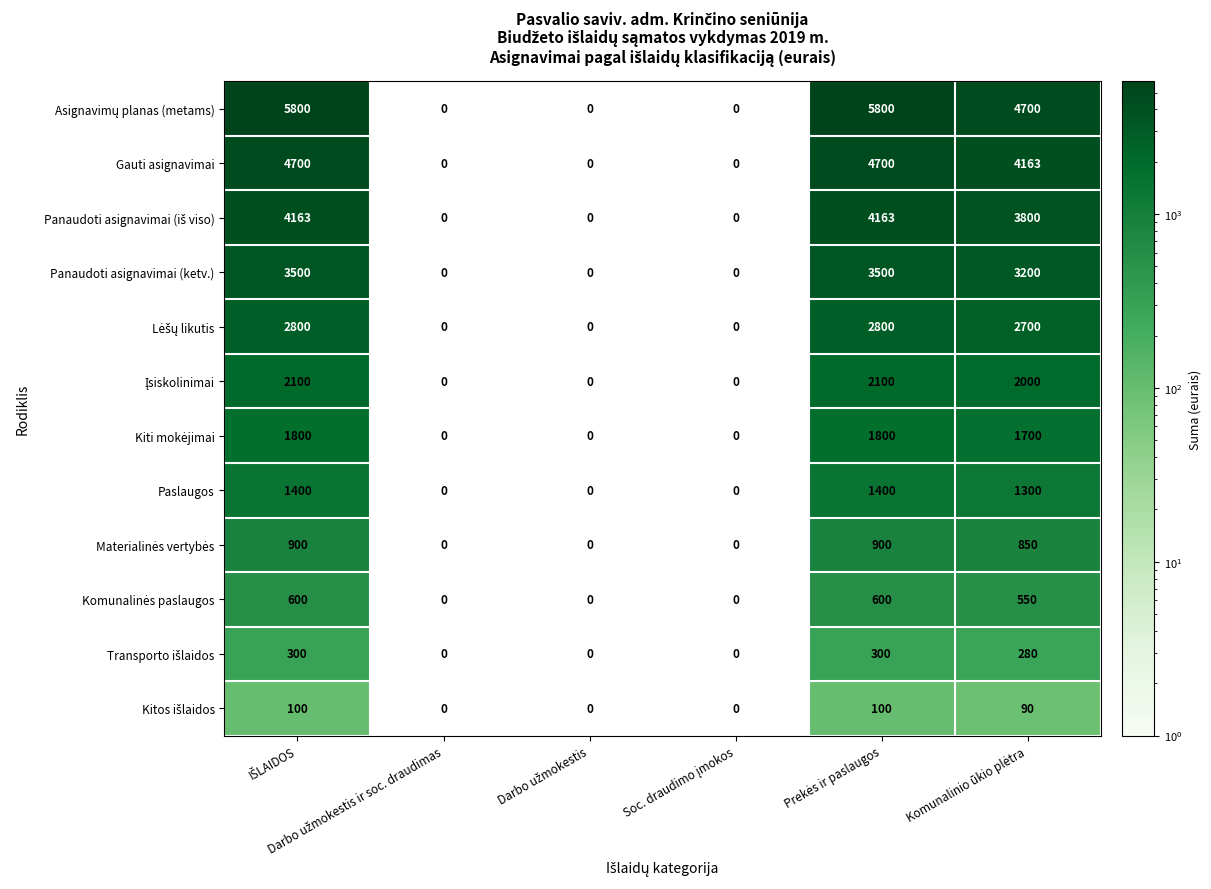

At Darbo užmokestis ir soc. draudimas, list the series in order from largest to smallest.

Asignavimų planas (metams), Gauti asignavimai, Panaudoti asignavimai (iš viso), Panaudoti asignavimai (ketv.), Lėšų likutis, Įsiskolinimai, Kiti mokėjimai, Paslaugos, Materialinės vertybės, Komunalinės paslaugos, Transporto išlaidos, Kitos išlaidos